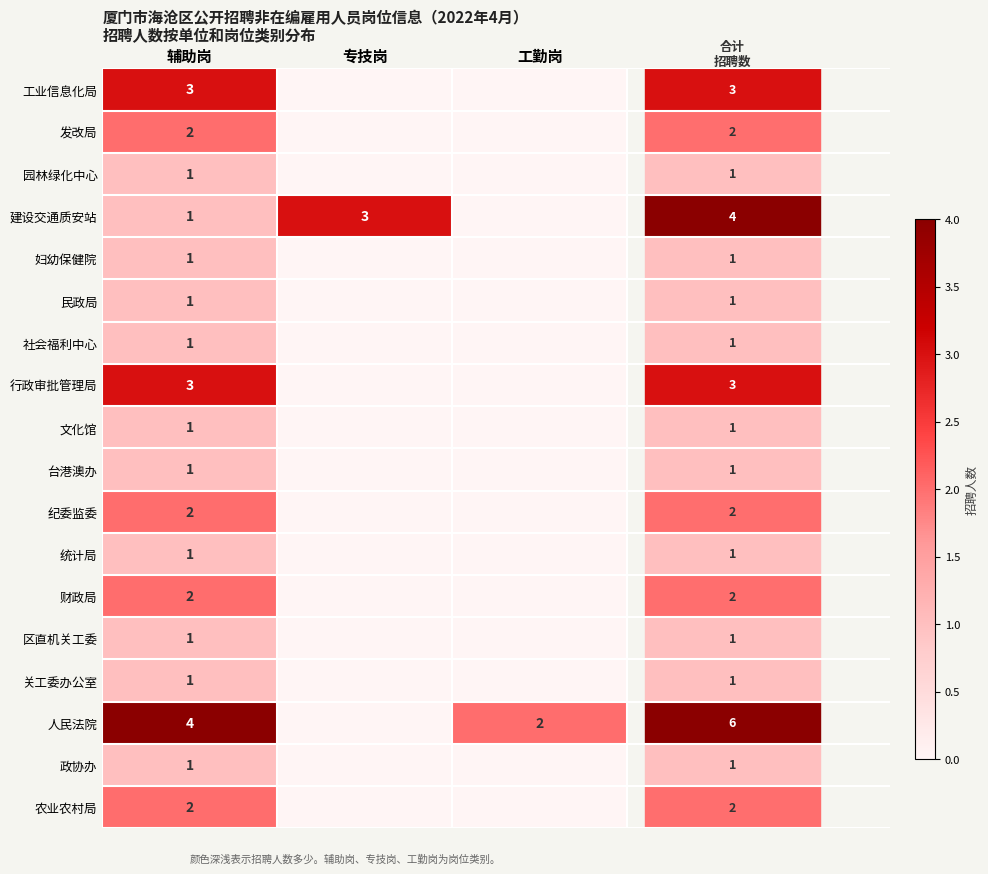

What is the spread (max minus min) of values at 辅助岗?

3